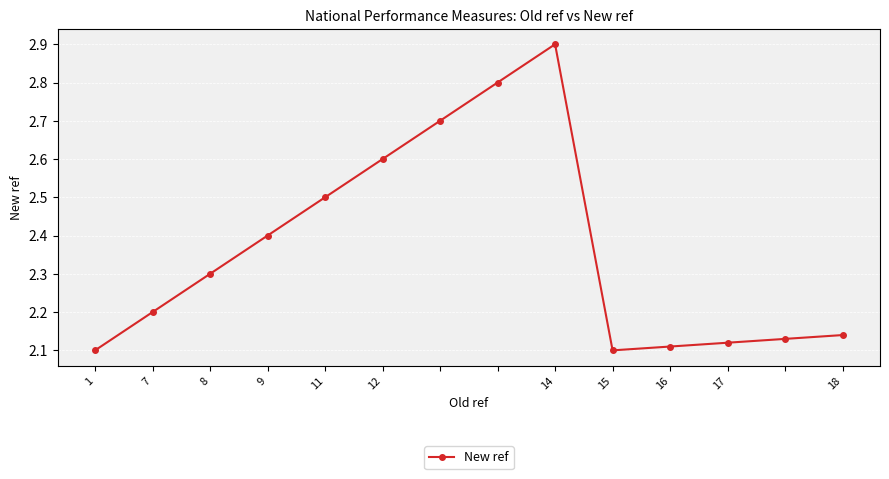

What is the sum of all values?

33.1